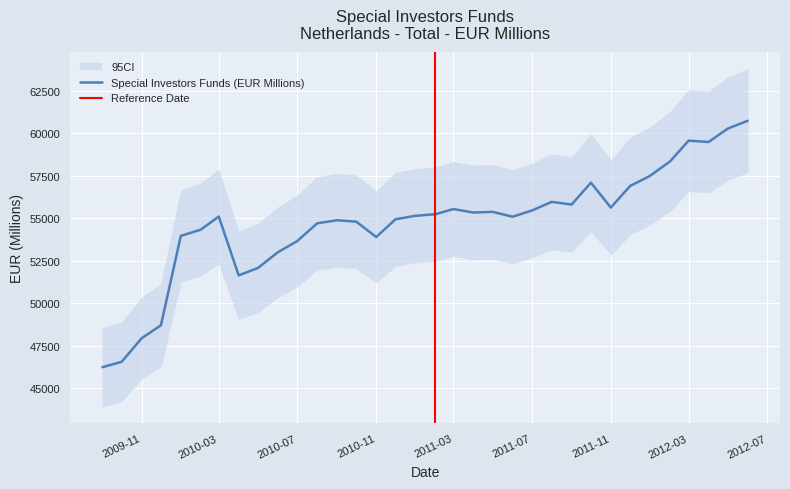

What is the label of the 21st point from the left?

2011-05